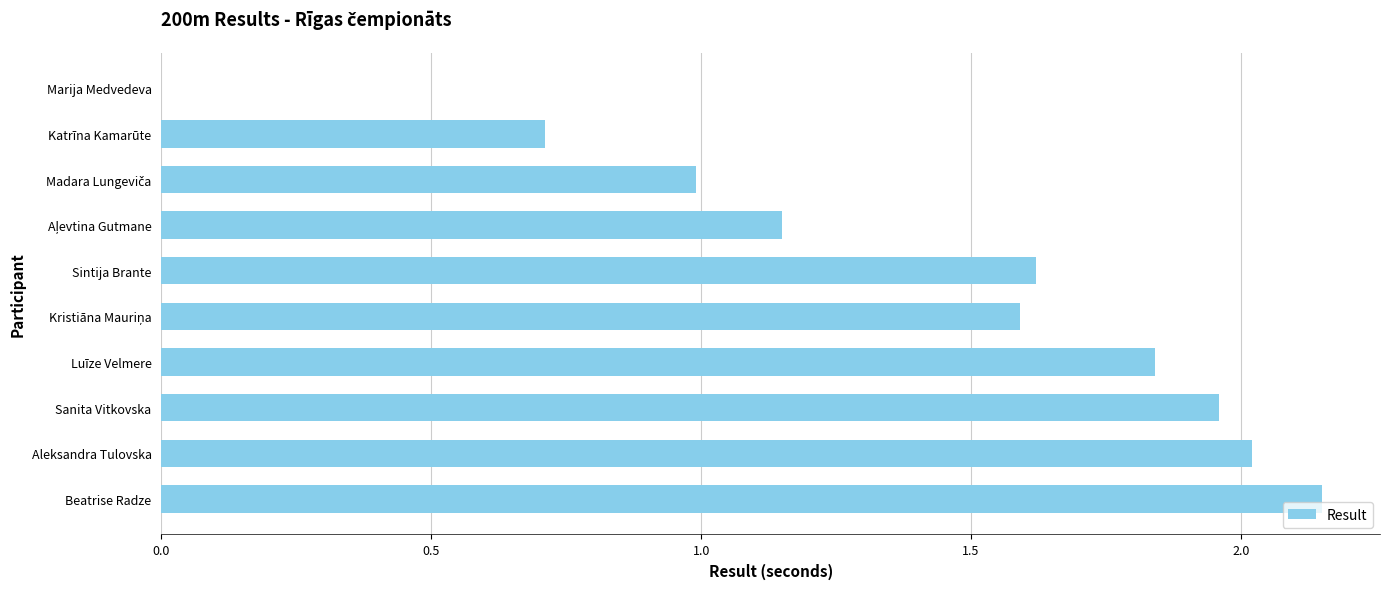

True or false: the data shows 0.2 at Katrīna Kamarūte.

False